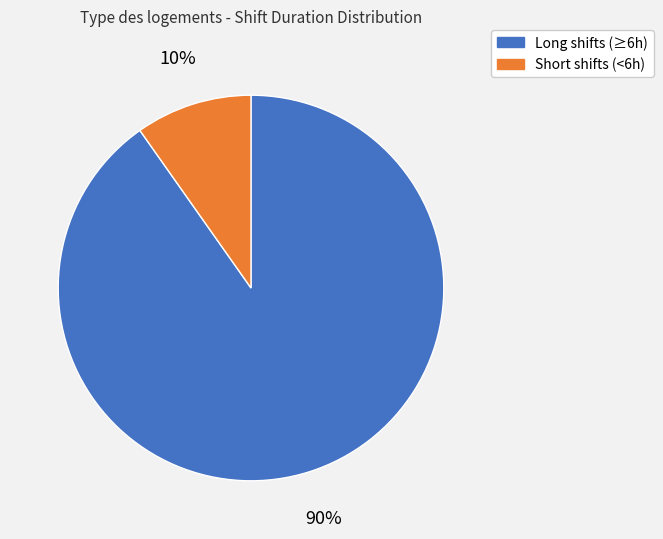

Is it true that Short shifts (<6h) is 2% of the pie?

False